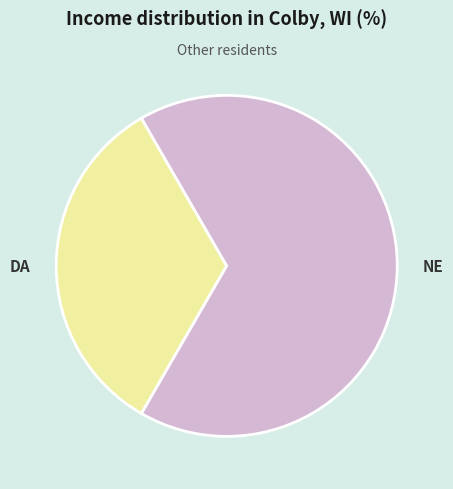

True or false: NE accounts for 78% of the total.

False